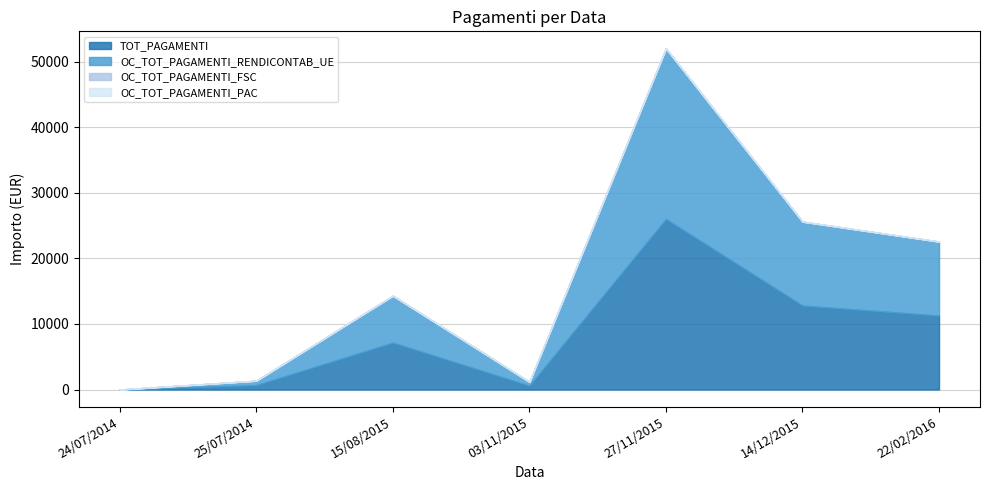

Reading right to left, what are all the values shown in this chart?

TOT_PAGAMENTI: 22/02/2016=11285.8	14/12/2015=12809.3	27/11/2015=26024.7	03/11/2015=583.7	15/08/2015=7158.7	25/07/2014=673.4	24/07/2014=0.0
OC_TOT_PAGAMENTI_RENDICONTAB_UE: 22/02/2016=11285.8	14/12/2015=12809.3	27/11/2015=26024.7	03/11/2015=583.7	15/08/2015=7158.7	25/07/2014=673.4	24/07/2014=0.0
OC_TOT_PAGAMENTI_FSC: 22/02/2016=0.0	14/12/2015=0.0	27/11/2015=0.0	03/11/2015=0.0	15/08/2015=0.0	25/07/2014=0.0	24/07/2014=0.0
OC_TOT_PAGAMENTI_PAC: 22/02/2016=0.0	14/12/2015=0.0	27/11/2015=0.0	03/11/2015=0.0	15/08/2015=0.0	25/07/2014=0.0	24/07/2014=0.0